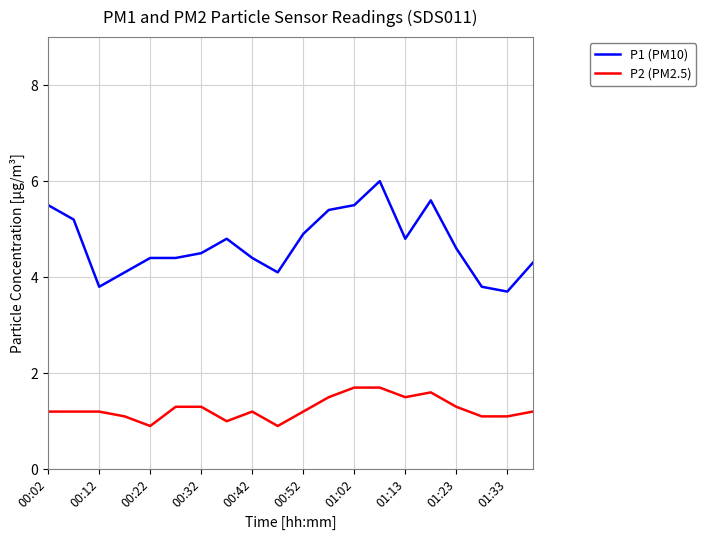

What is the difference between the maximum and minimum values in the P2 (PM2.5) series?

0.8